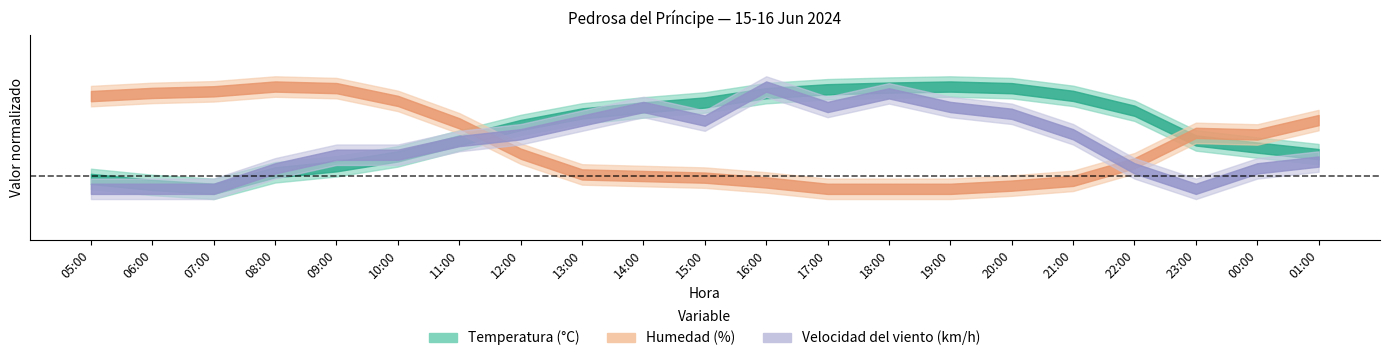

What value does the Velocidad del viento series have at 14:00?

0.3